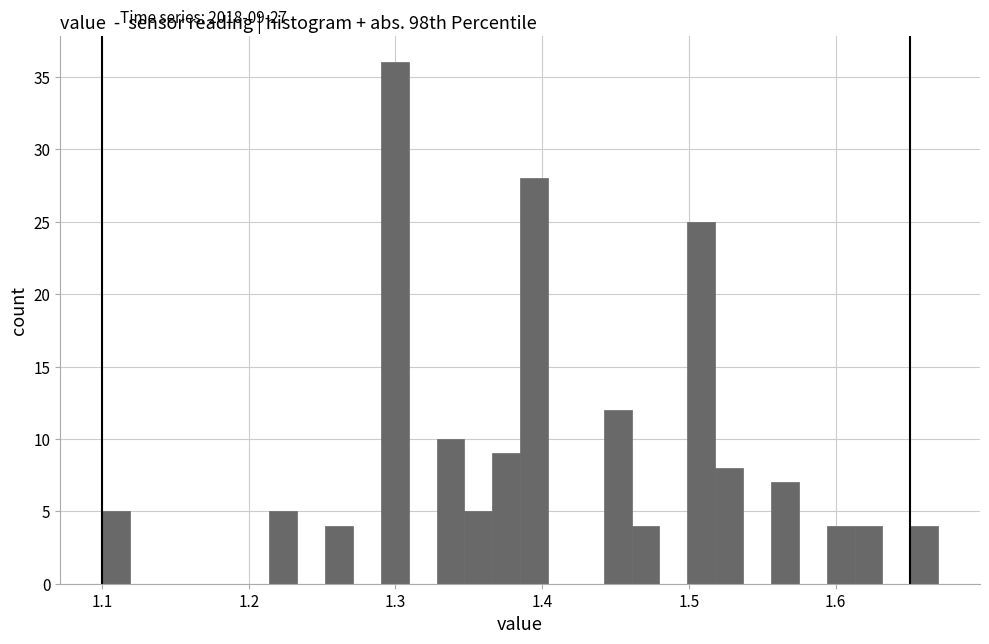

Around what value on the x-axis is the tallest bar? Give the approximate position of its centre, as read against the axis.

1.30